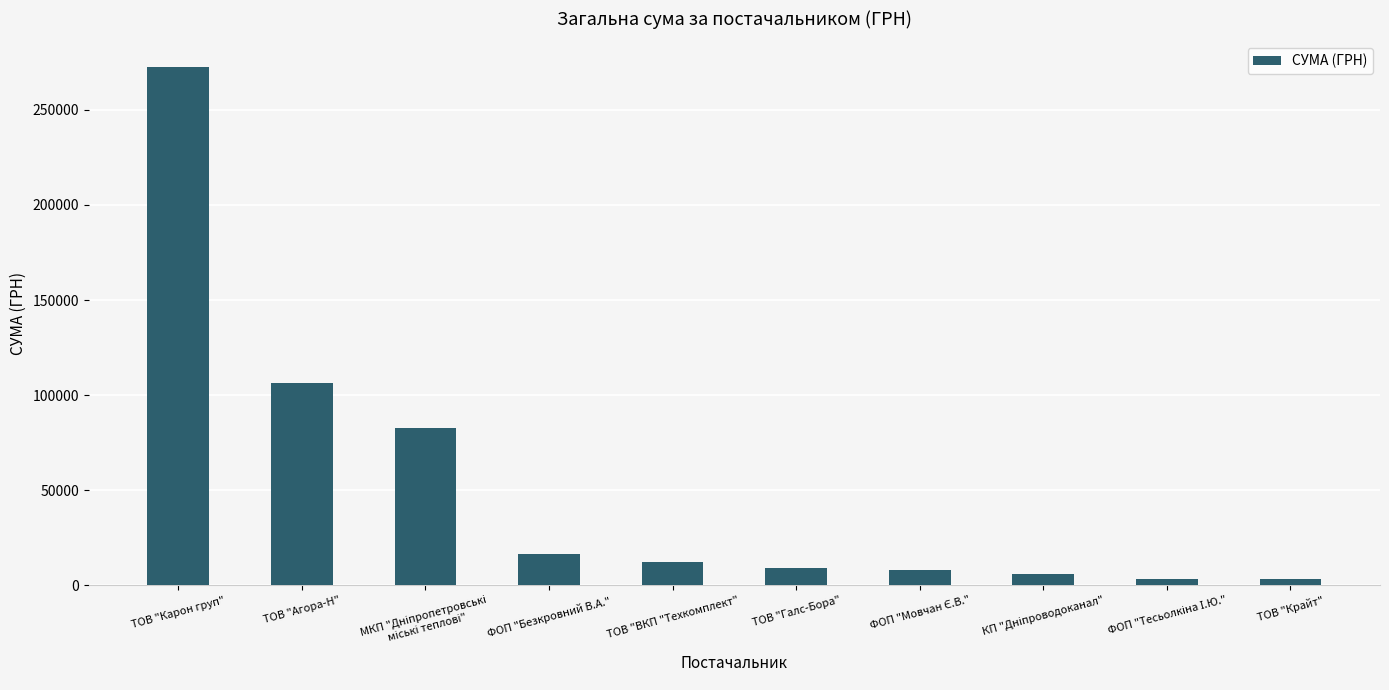

What is the difference between the second highest and second lowest values?

102760.2